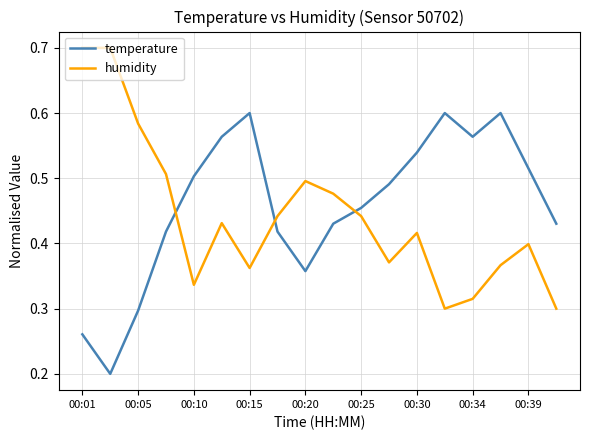

List the series in order of their peak value, highest first.

humidity, temperature